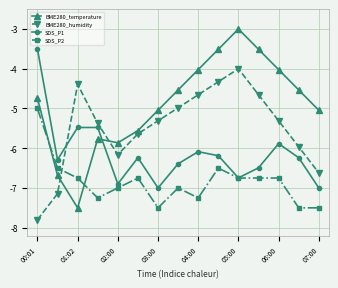

At how many categories does at least one series exceed -7?

15